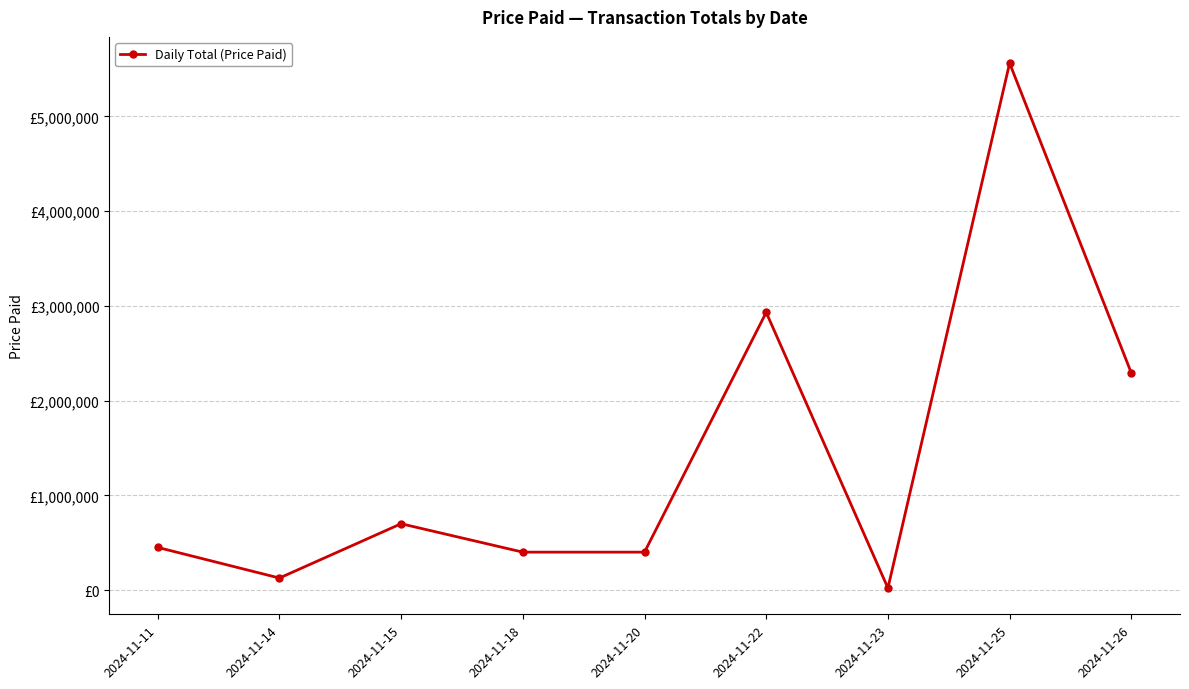

Reading left to right, extract all data points from this chart.

2024-11-11=450000.0	2024-11-14=126752.3	2024-11-15=700000.0	2024-11-18=400000.0	2024-11-20=400000.0	2024-11-22=2931085.8	2024-11-23=20916.2	2024-11-25=5562760.7	2024-11-26=2291465.7